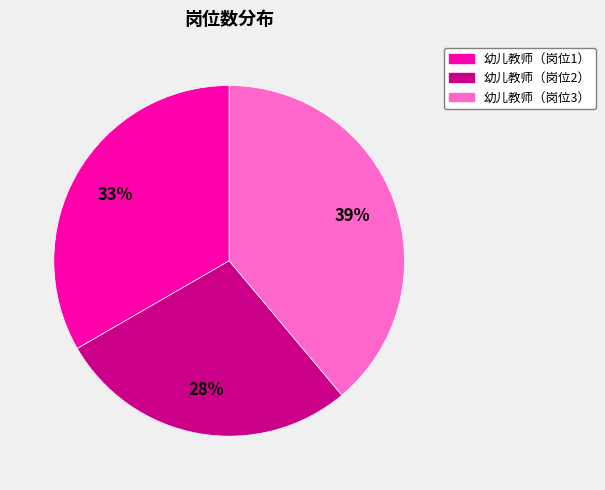

To the nearest percent, what percentage of the pie is 幼儿教师（岗位1）?

33%